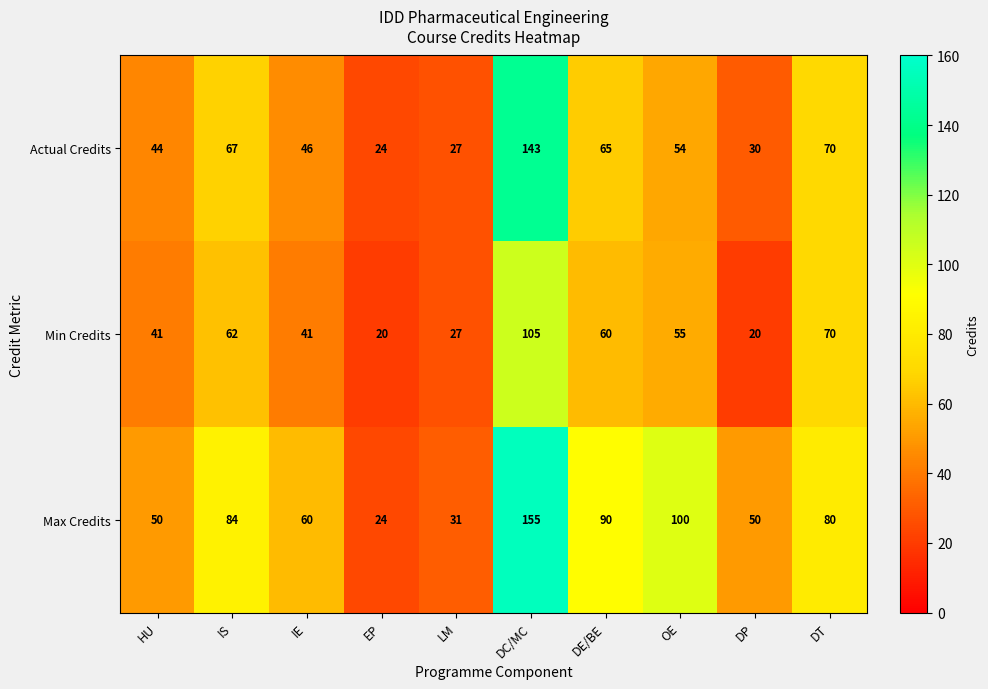

What is the average value of the Min Credits series?

50